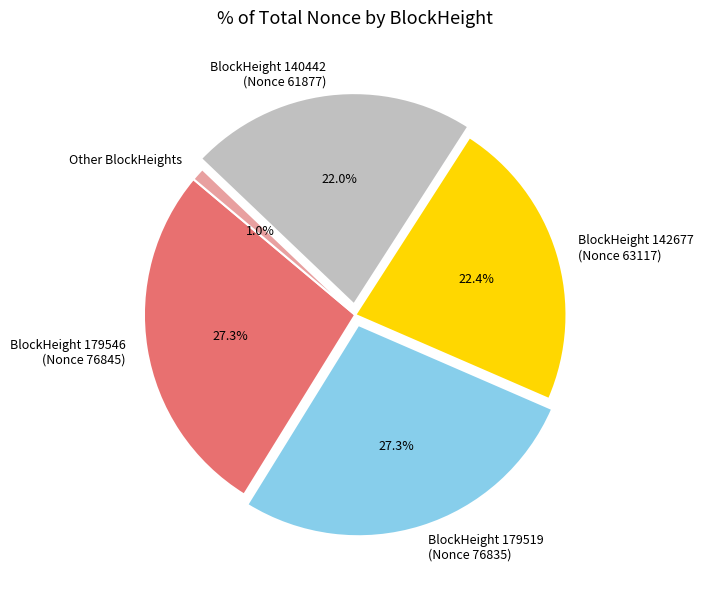

Does Other BlockHeights represent more than half of the total?

No